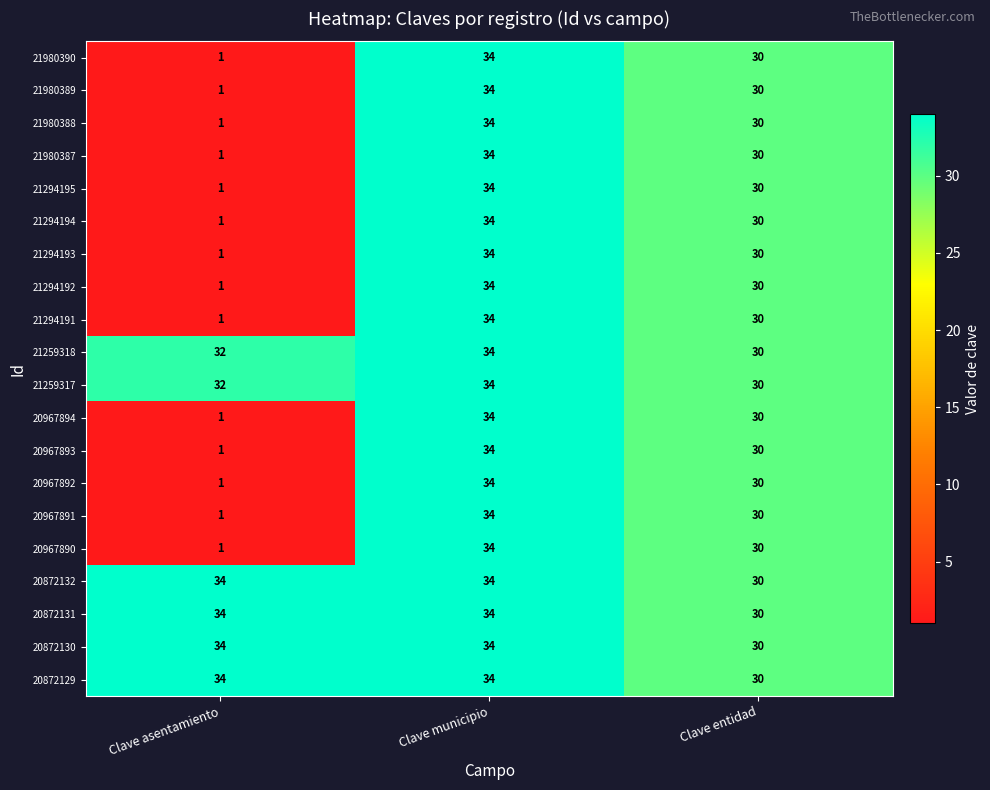

How many values in the 20872130 series are below 34?

1